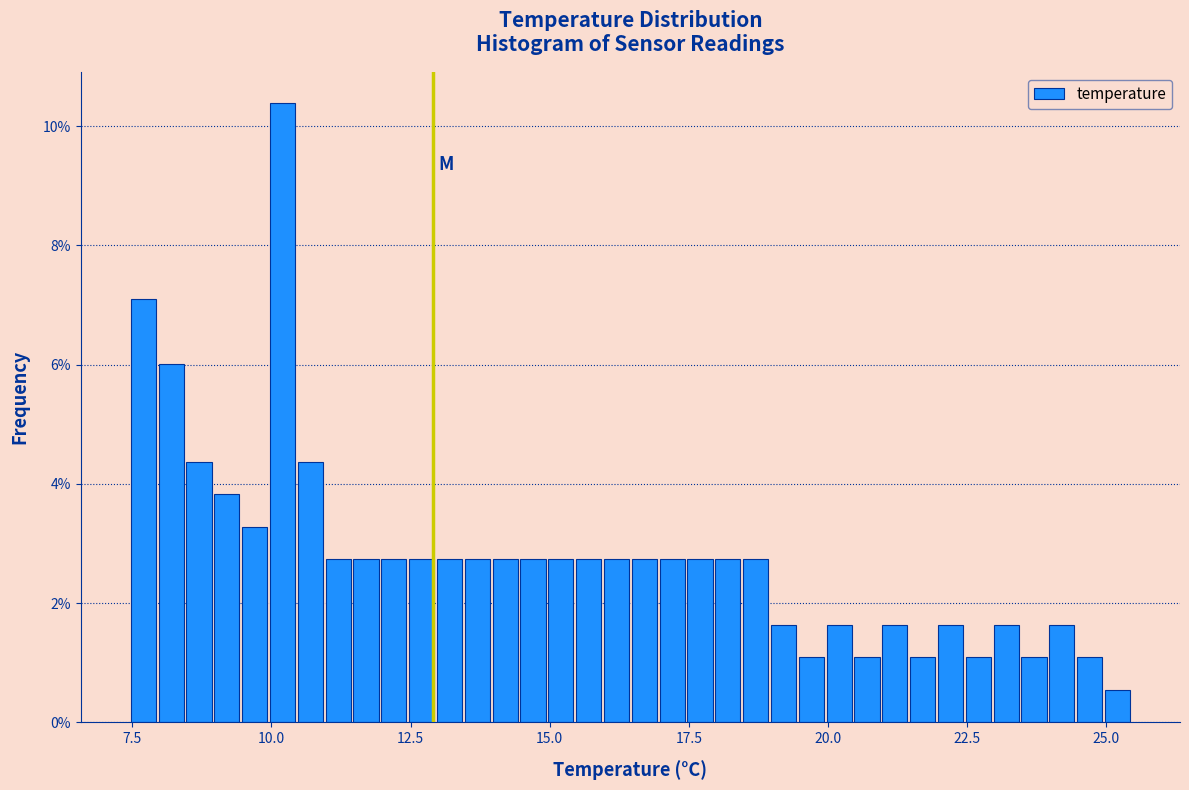

Read against the x-axis, roughly where is the centre of the tallest bar?

10.0